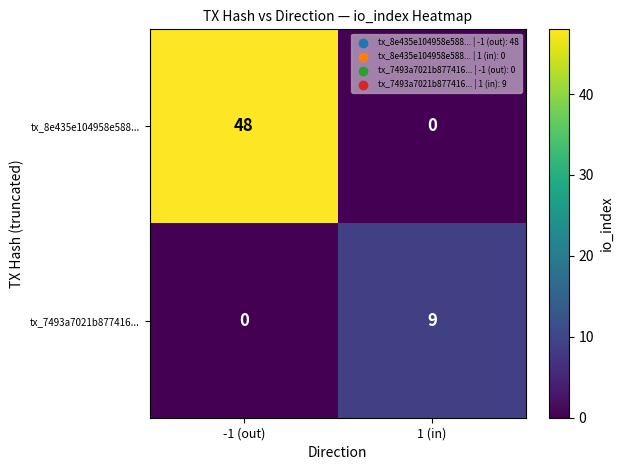

At how many categories does at least one series exceed 44?

1